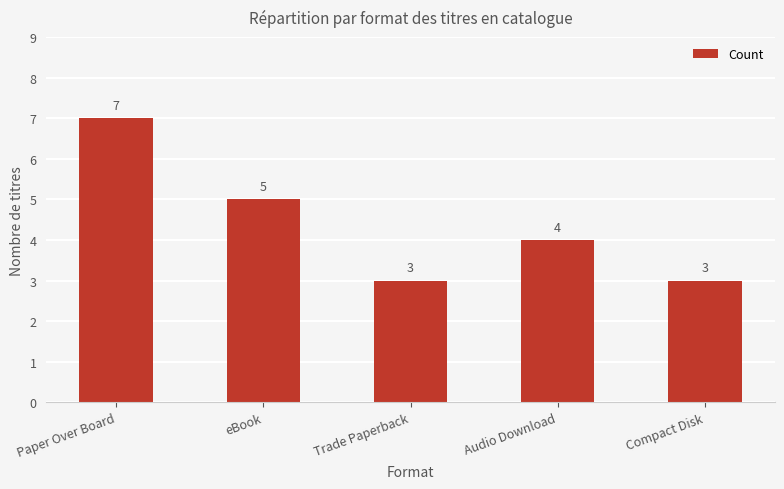

What is the label of the 4th bar from the left?

Audio Download